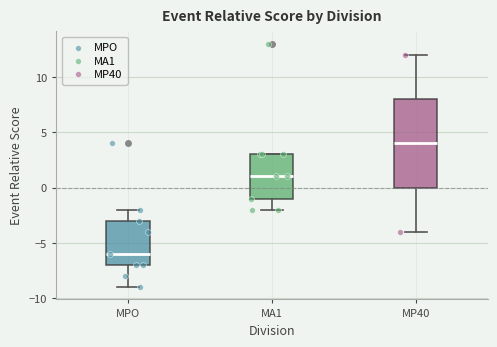

Where is the upper edge of the box for MA1 on the y-axis? The values are not printed on the chart, so give them approximately, as read against the axis.

3